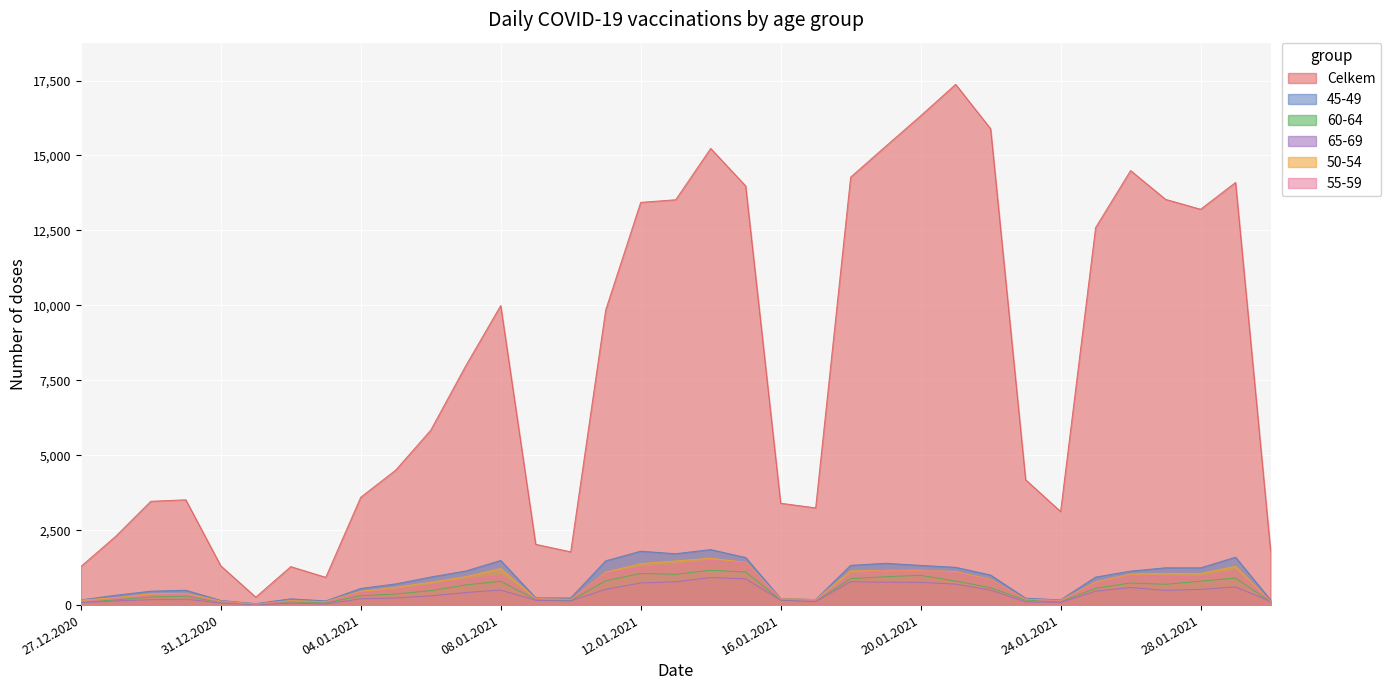

What is the highest value of the 65-69 series?

920